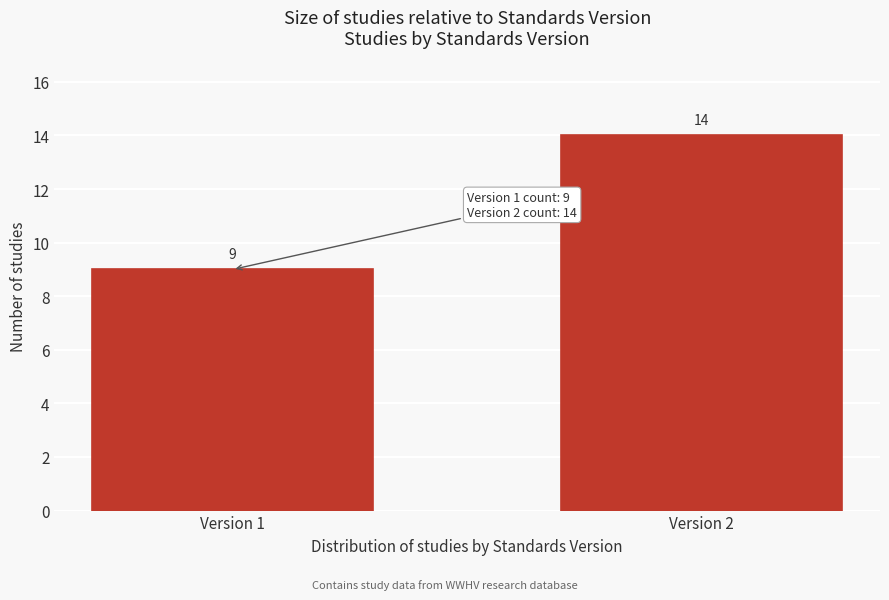

Reading left to right, extract all data points from this chart.

9	14